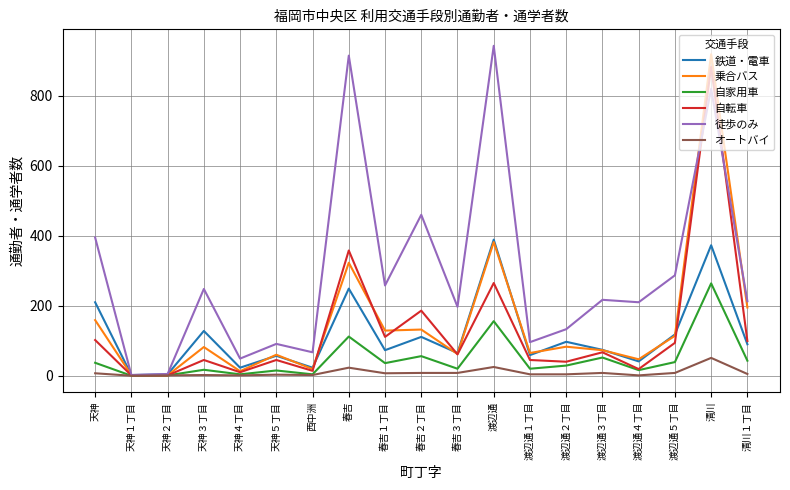

What is the total value across all series at 渡辺通１丁目?

289